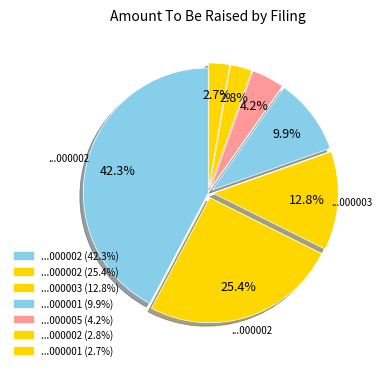

Which slice is the smallest?

0001405724-12-000001